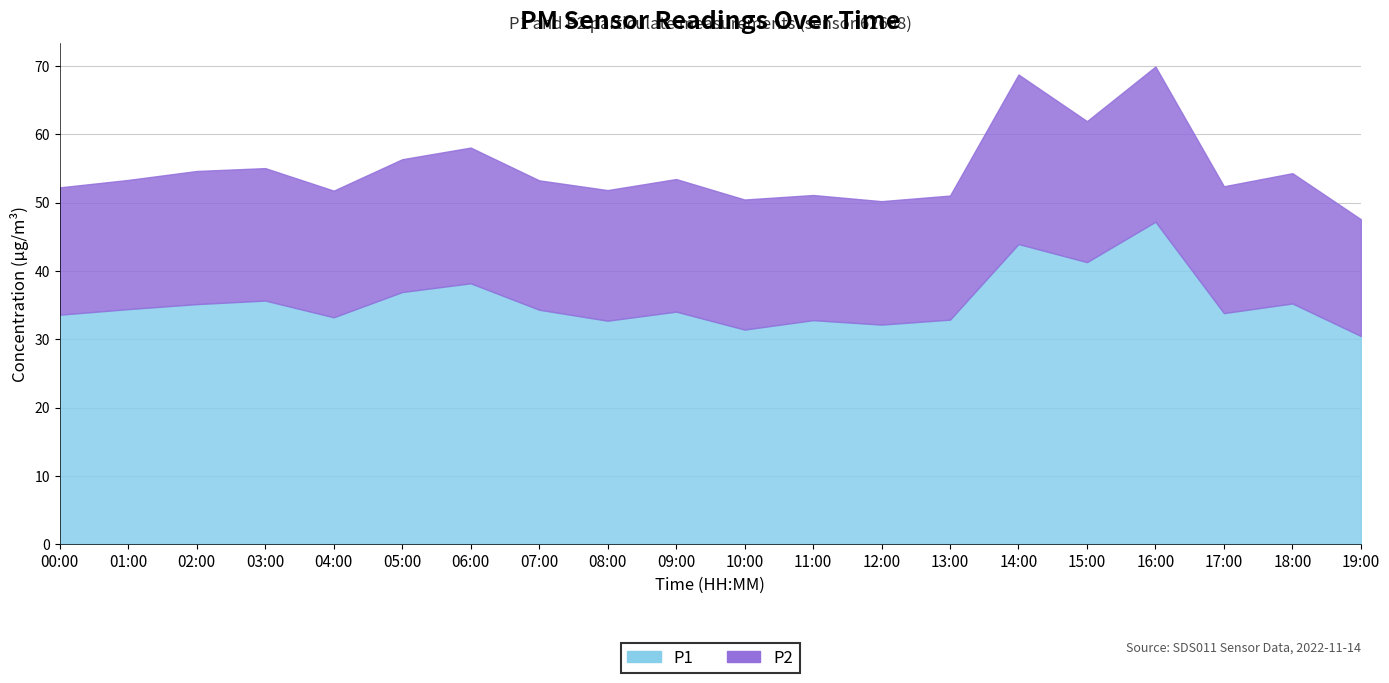

Which has a higher value, 12:00 or 15:00?

15:00